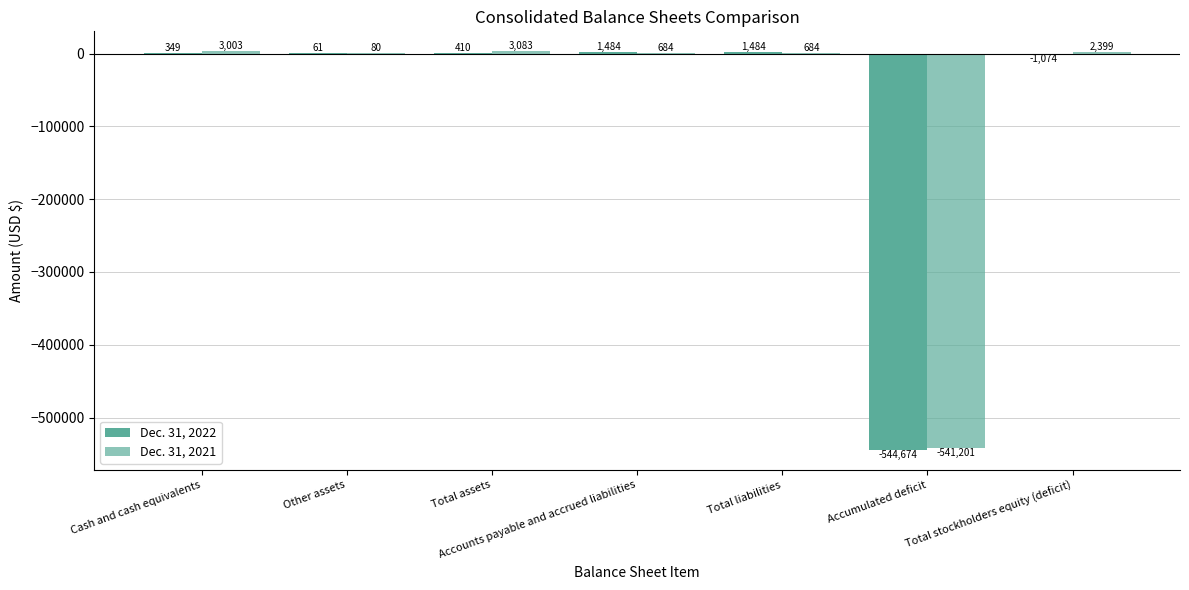

Between Cash and cash equivalents and Total stockholders equity (deficit), which series saw the biggest shift?

Dec. 31, 2022